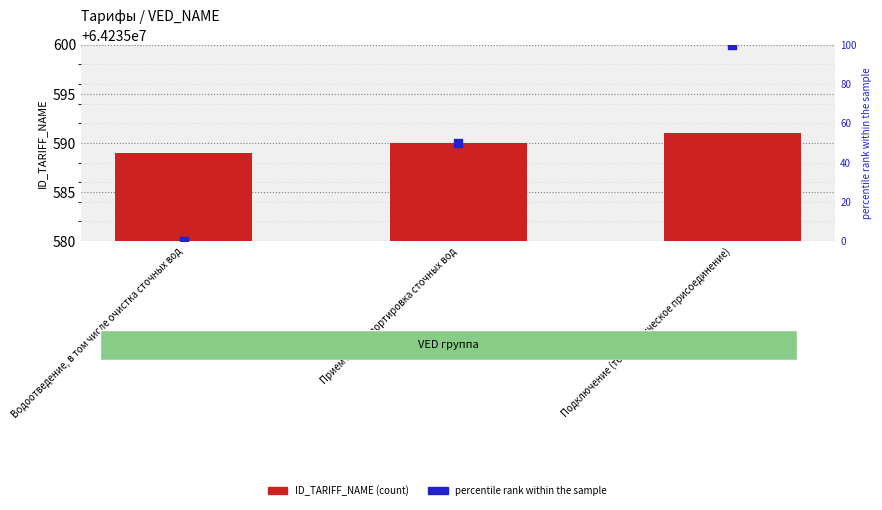

What is the total value across all series at Подключение (технологическое присоединение)?

64235691